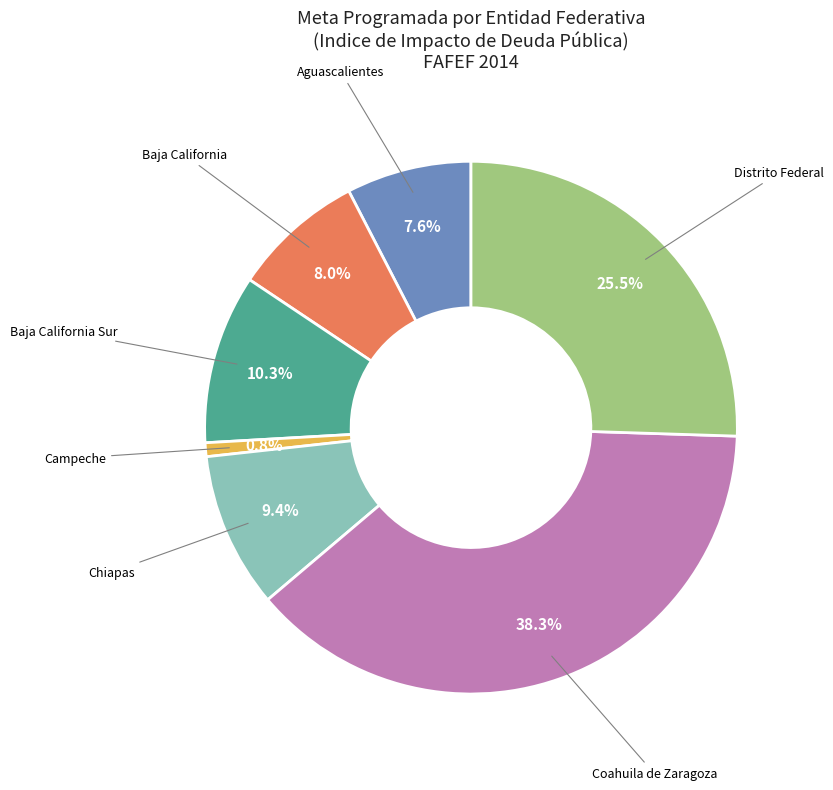

To the nearest percent, what percentage of the pie is Chiapas?

9%